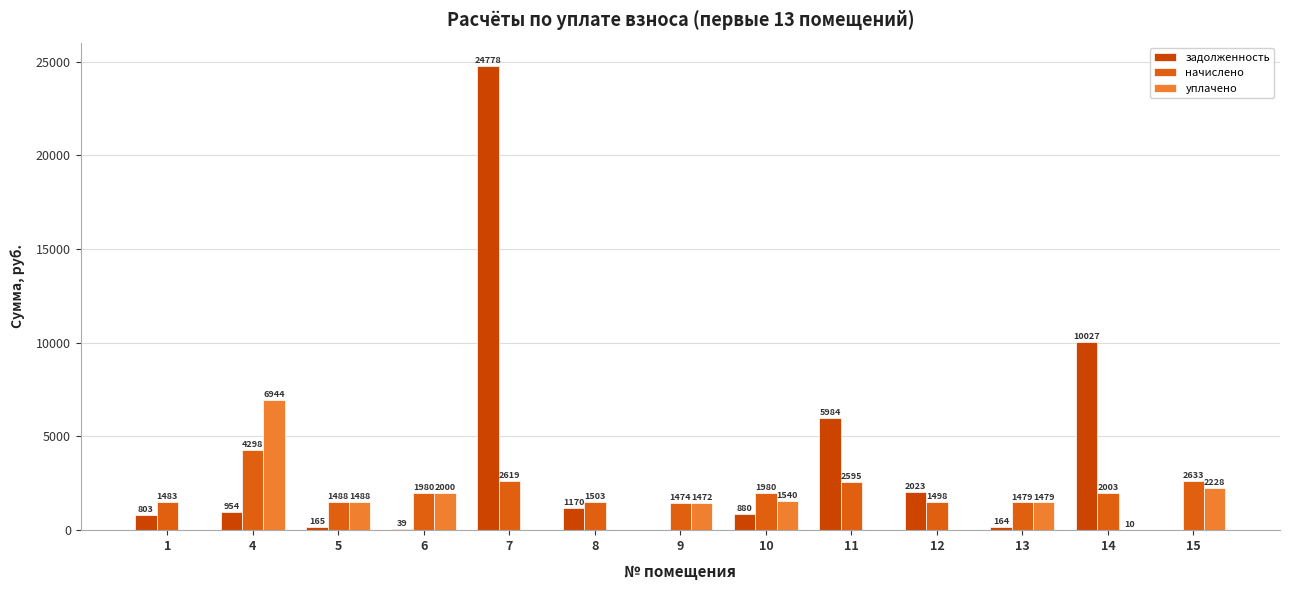

What is the sum of the задолженность values at 12 and 5?

2188.6